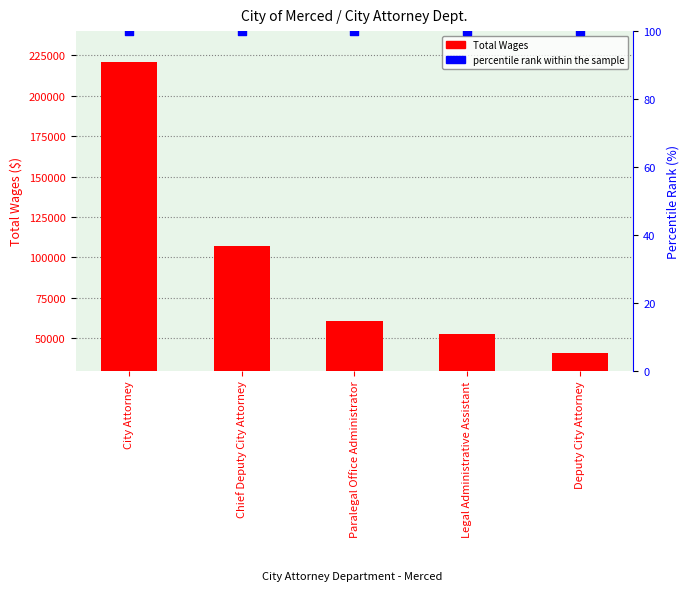

Which series has the widest spread of Y values?

Total Wages